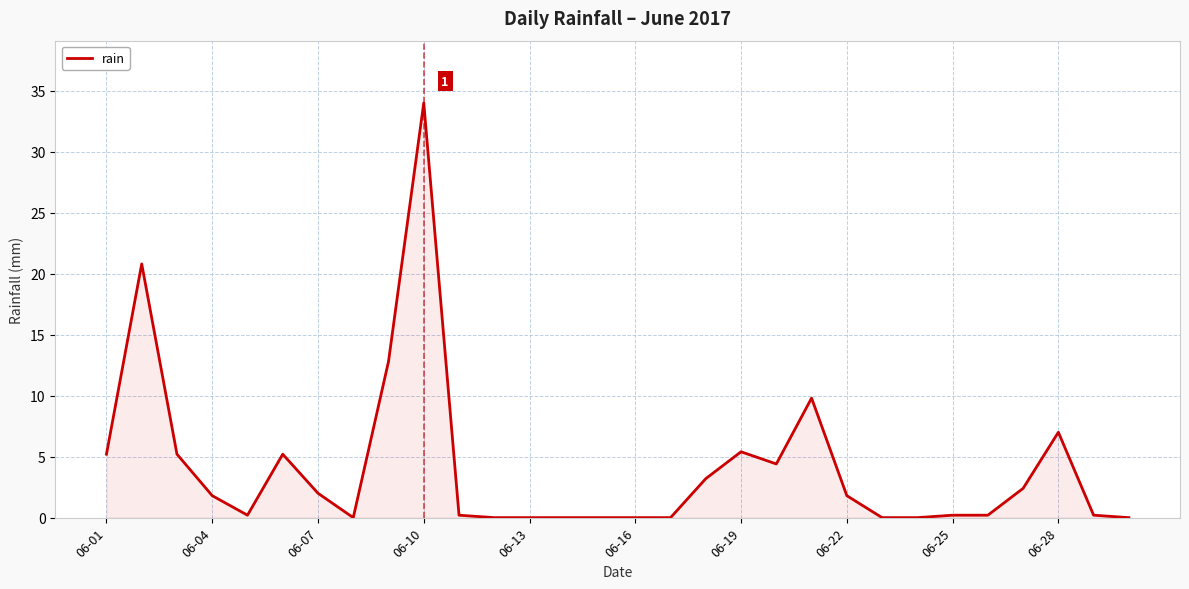

What is the greatest value displayed?

34.0